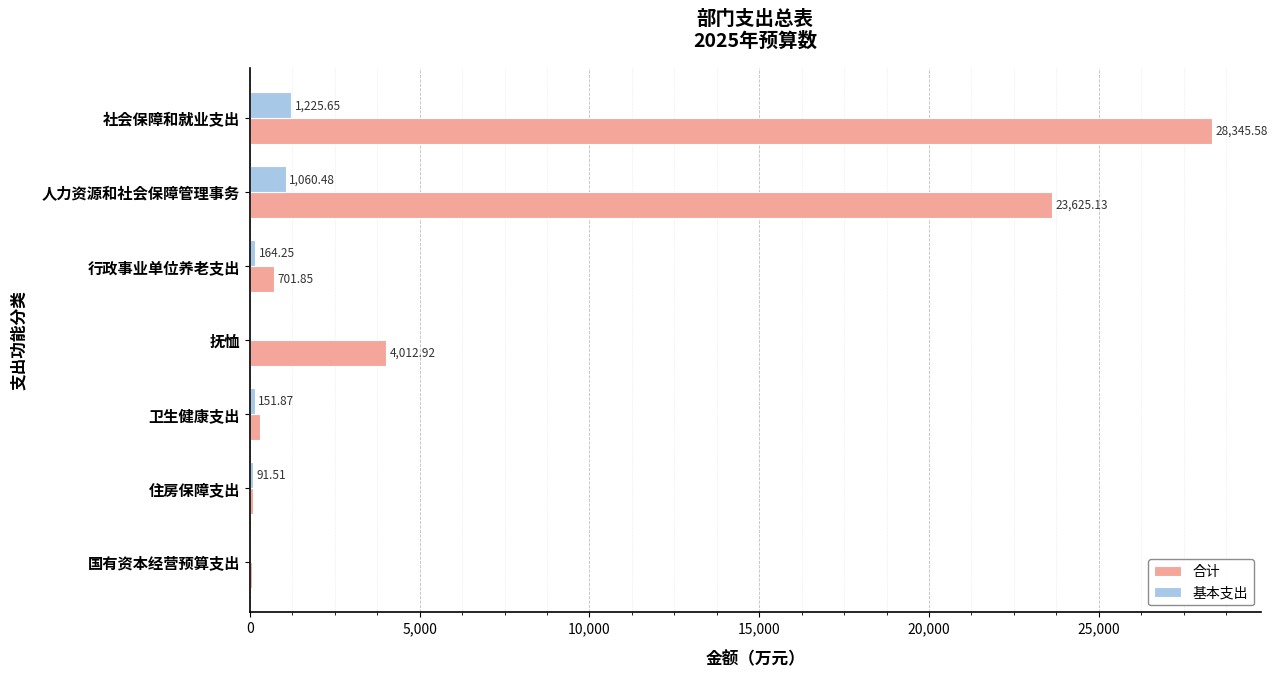

What are all the series names shown in the legend?

合计, 基本支出